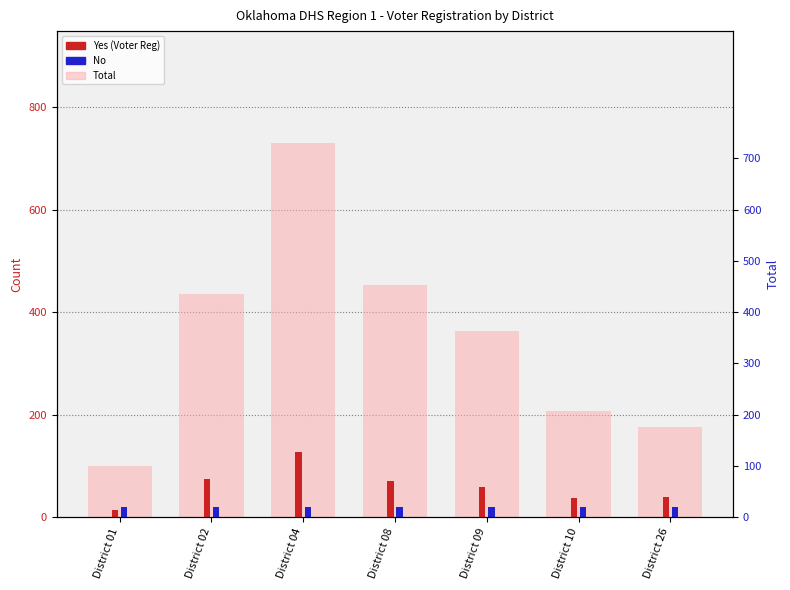

What is the average value of the No series?

20